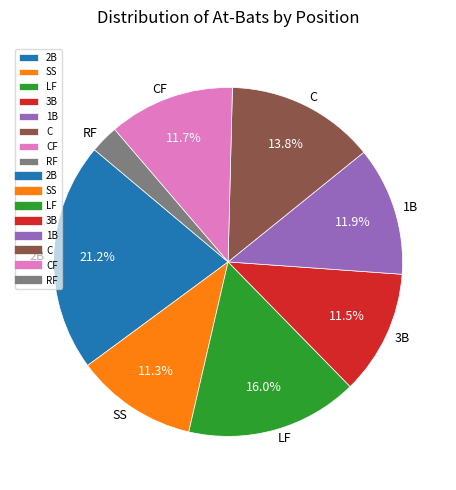

True or false: 1B accounts for 1% of the total.

False